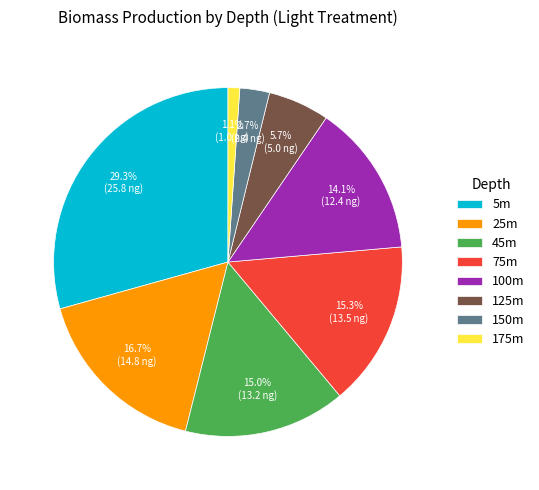

Combined, do 45m and 100m account for over 50%?

No